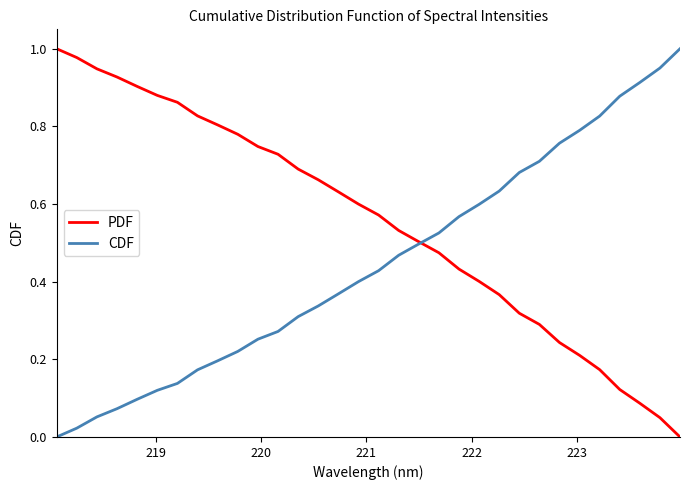

Rank the series by their average value, from lowest to highest.

CDF, PDF